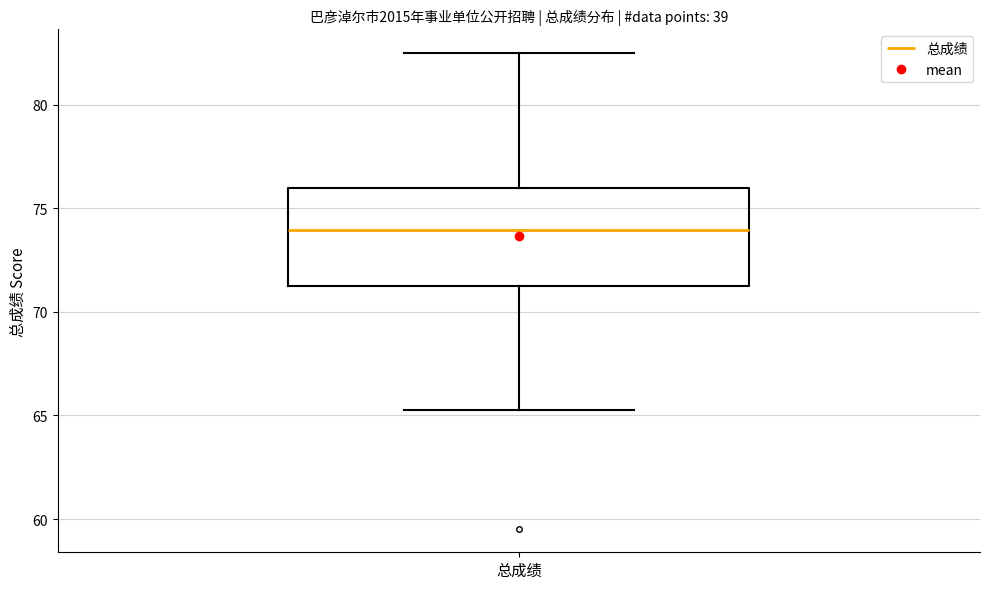

Read this box plot against the y-axis: the position of the median line, the range covered by the box, and the ends of both whiskers. The values are not printed on the chart, so give them approximately, as read against the axis.

median 74.0, box 71.5 to 76.0, whiskers 65.5 to 82.5